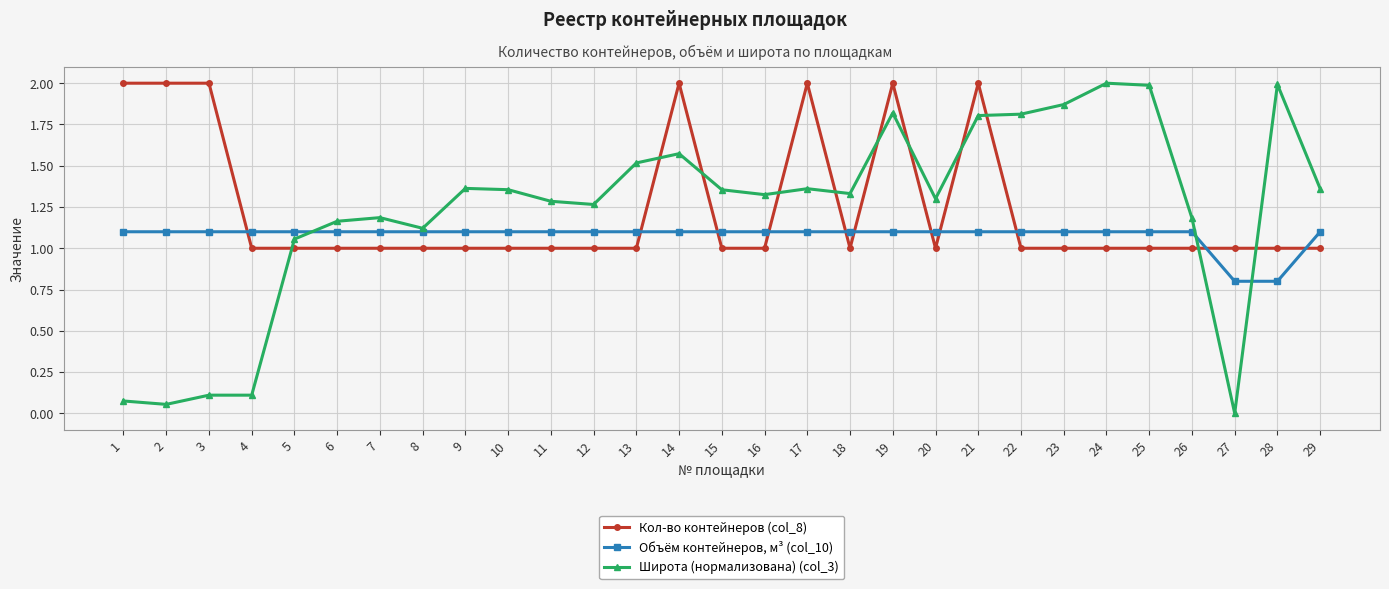

Which series has the widest spread of values?

Широта (нормализована) (col_3)